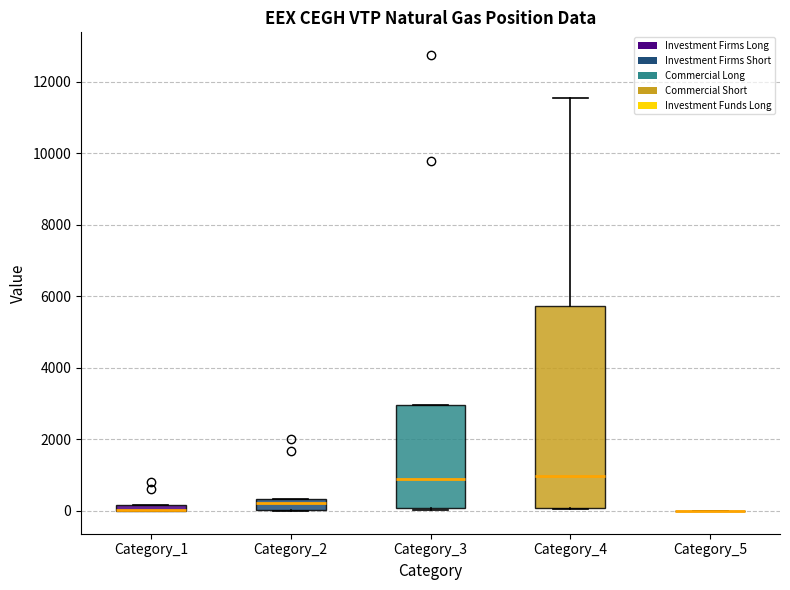

Where is the upper edge of the box for Category_4 on the y-axis? The values are not printed on the chart, so give them approximately, as read against the axis.

5800